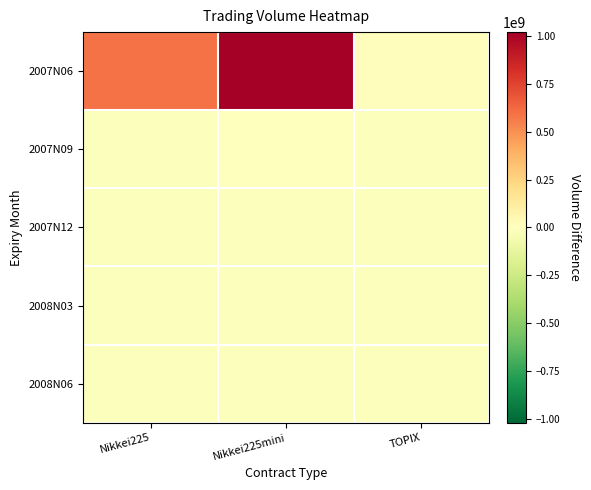

Which category has the lowest value across all series?

TOPIX